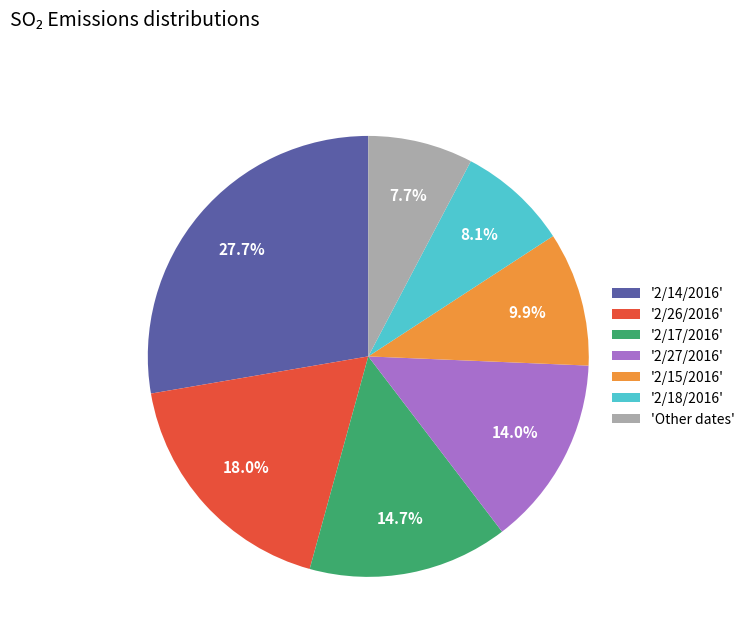

To the nearest percent, what is the difference between the largest and smallest slice percentages?

20%